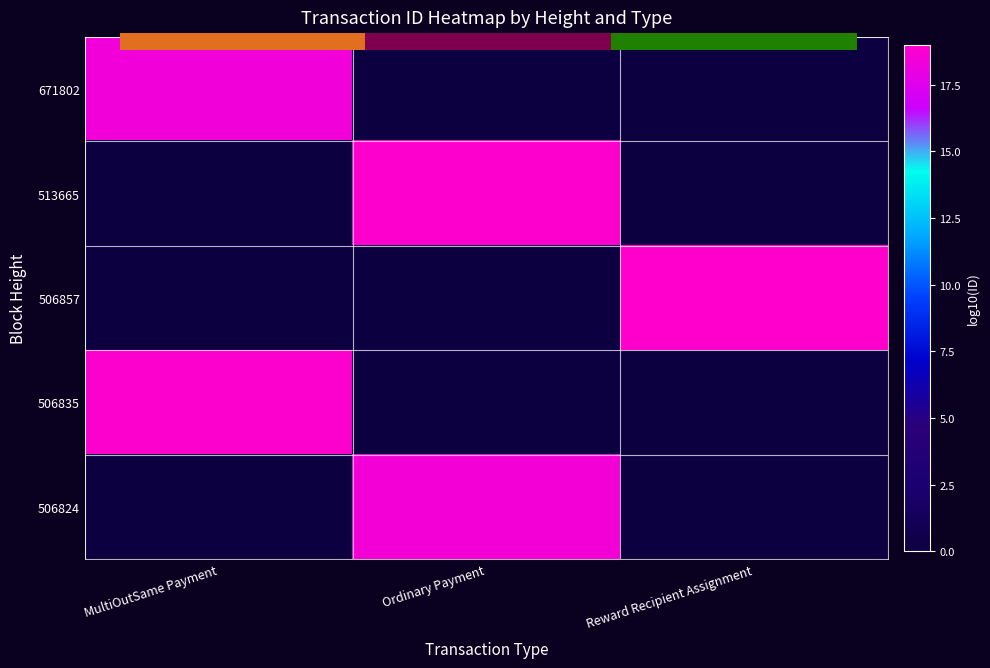

What is the greatest value displayed?

19.0